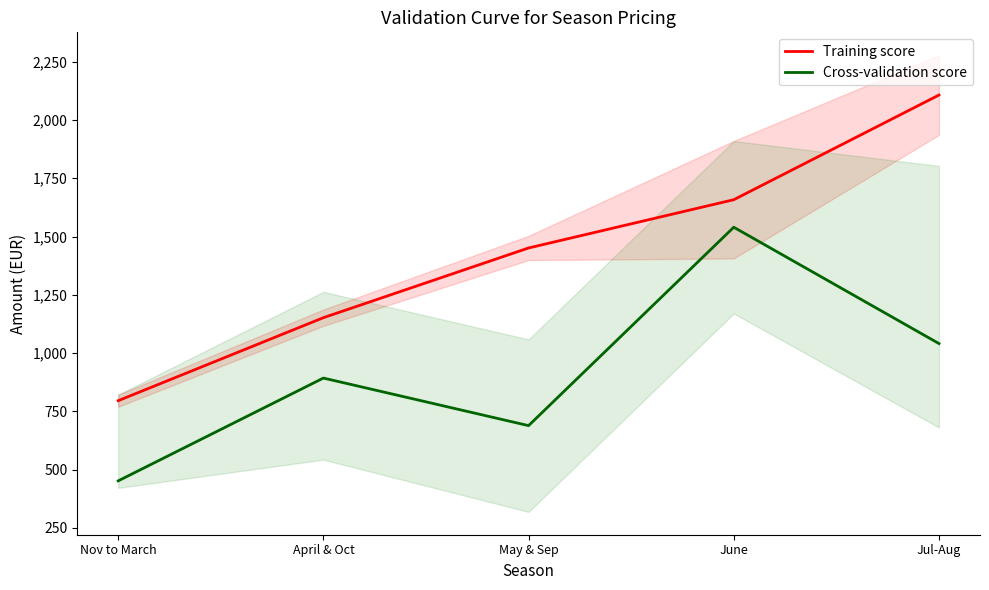

What is the value of the Training score point at the 5th from the left?

2107